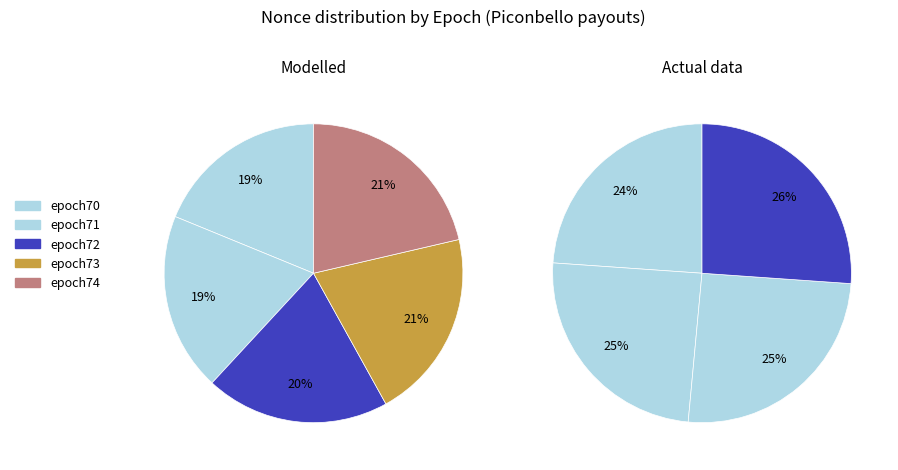

To the nearest percent, what is the difference between the epoch70 and epoch73 slice percentages?

1%